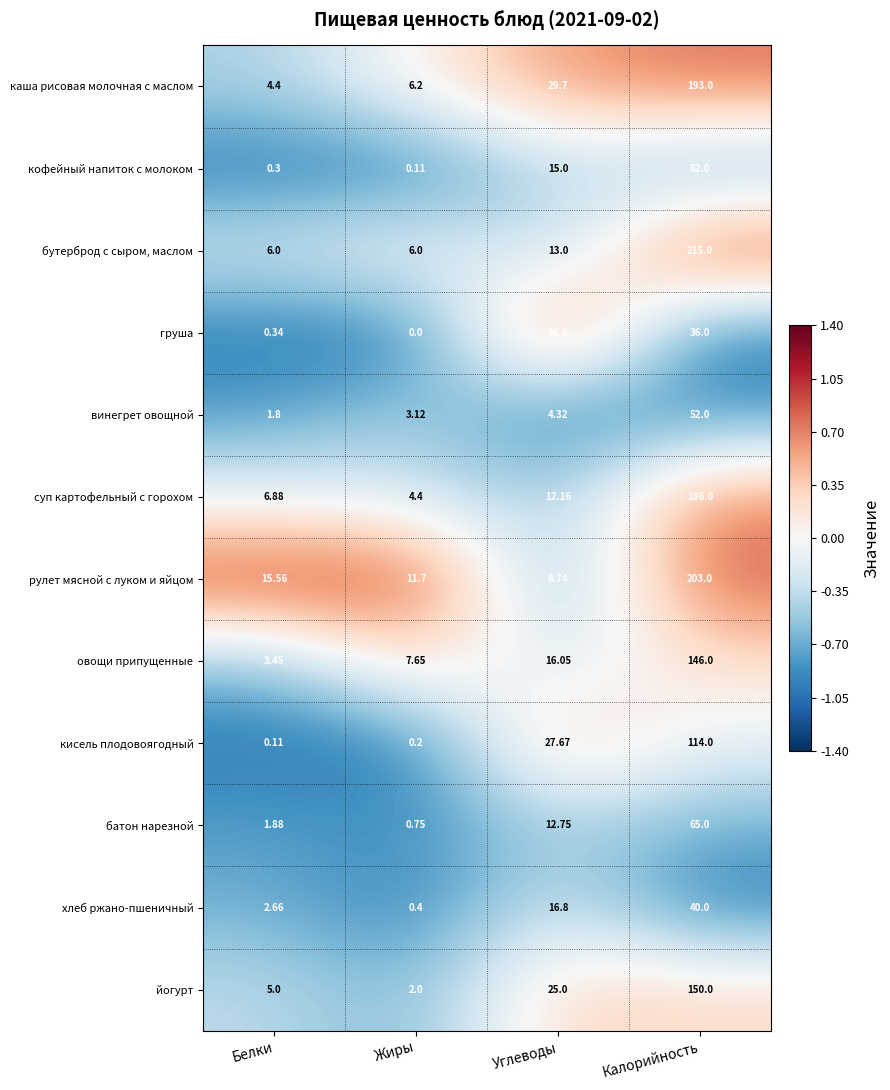

Rank the series by their maximum value, from highest to lowest.

бутерброд с сыром, маслом, рулет мясной с луком и яйцом, каша рисовая молочная с маслом, суп картофельный с горохом, йогурт, овощи припущенные, кисель плодовоягодный, батон нарезной, кофейный напиток с молоком, винегрет овощной, хлеб ржано-пшеничный, груша